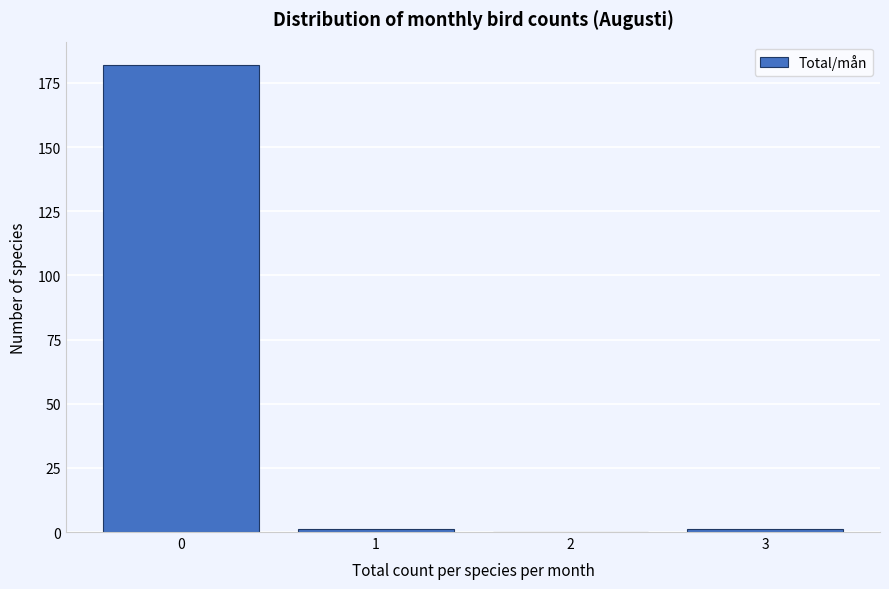

Reading left to right, extract all data points from this chart.

0=182	1=1	2=0	3=1